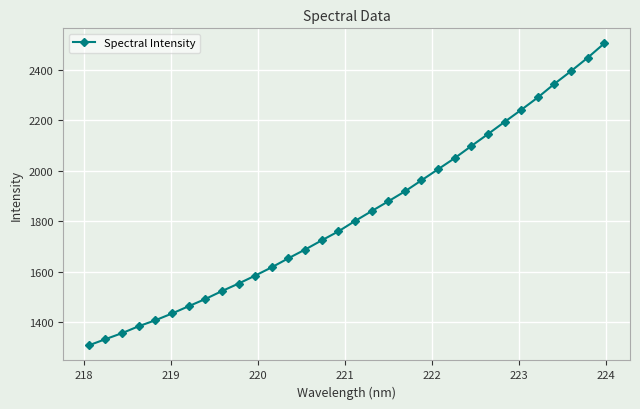

How many data points does each series have?

32